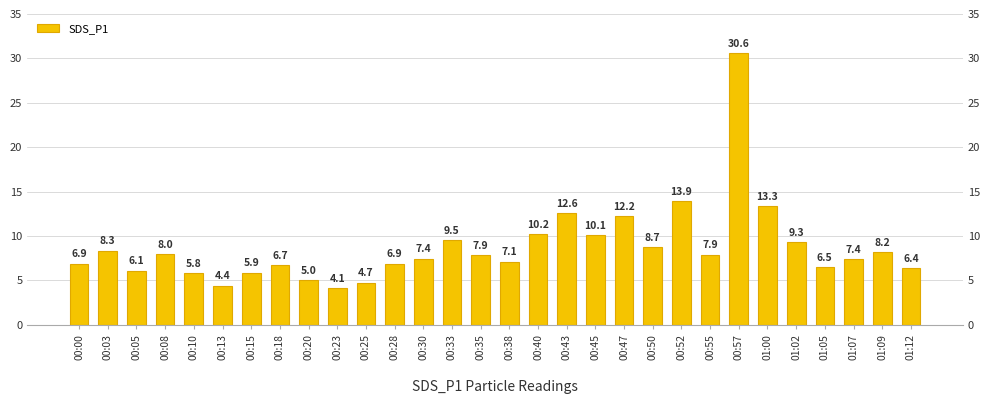

How many bars are there in total?

30